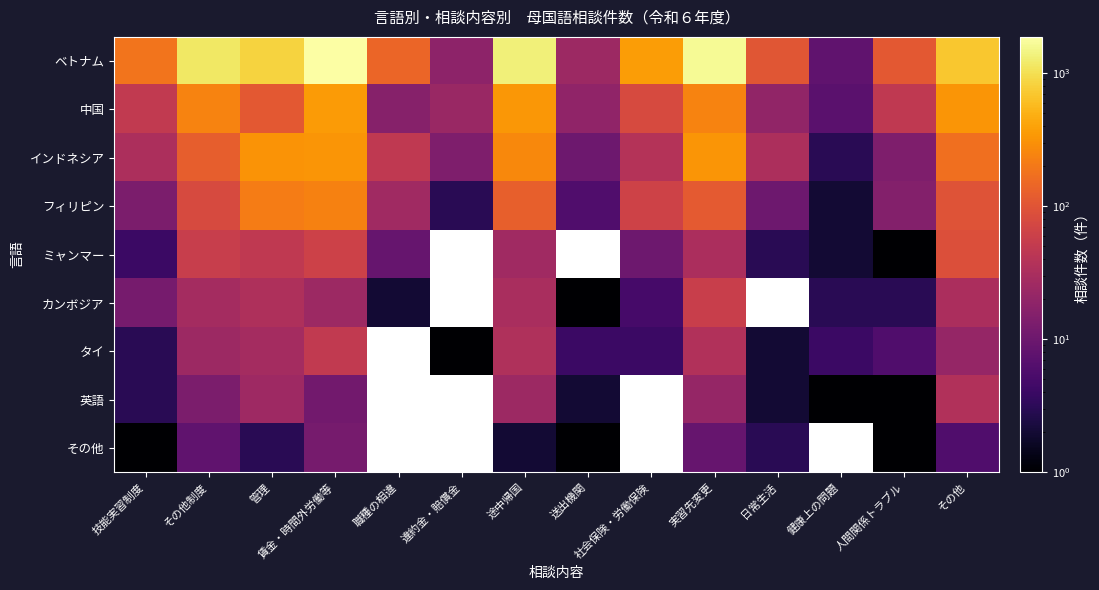

What is the total value across all series at 実習先変更?

2462.0